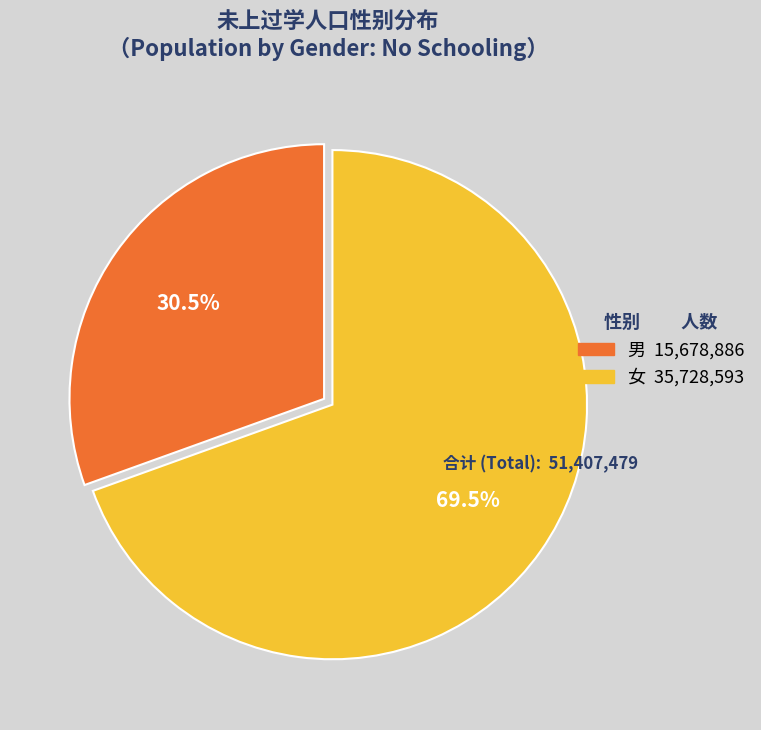

Combined, do 女 and 男 account for over 50%?

Yes